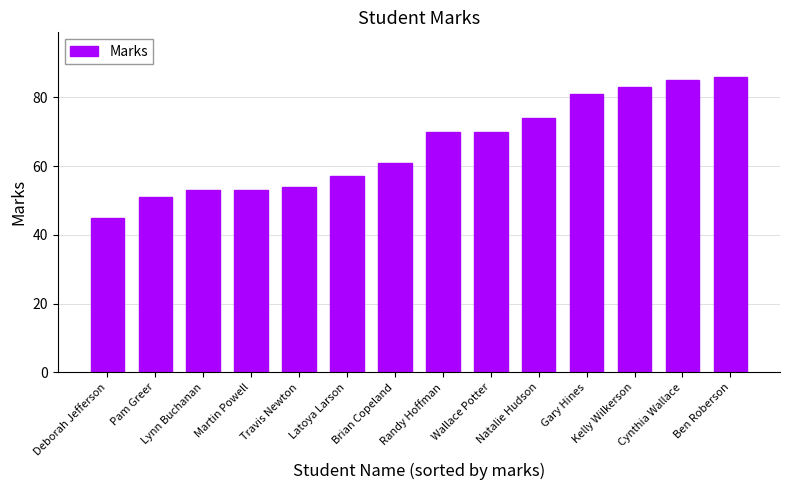

What is the sum of the values at Wallace Potter and Cynthia Wallace?

155